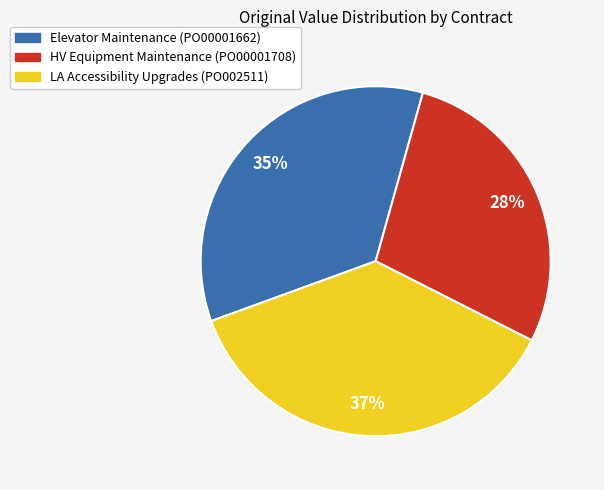

Is there any slice that represents more than half of the pie?

No